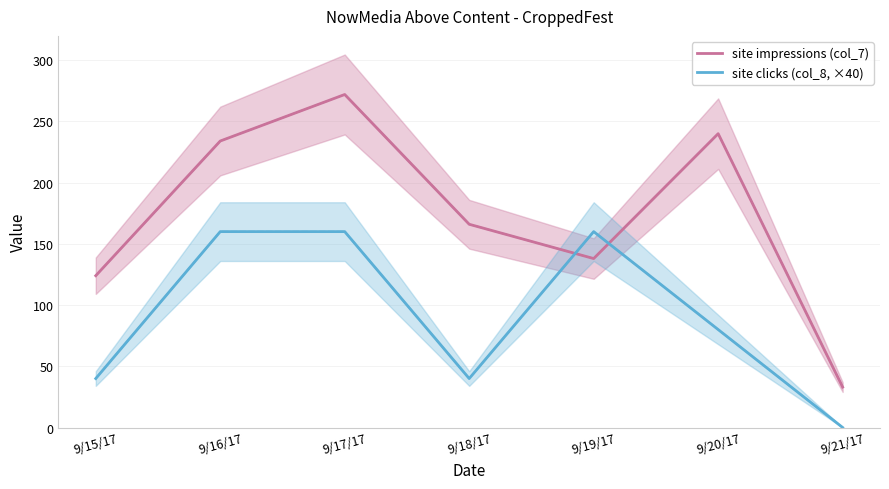

What are all the series names shown in the legend?

site impressions (col_7), site clicks (col_8, ×40)